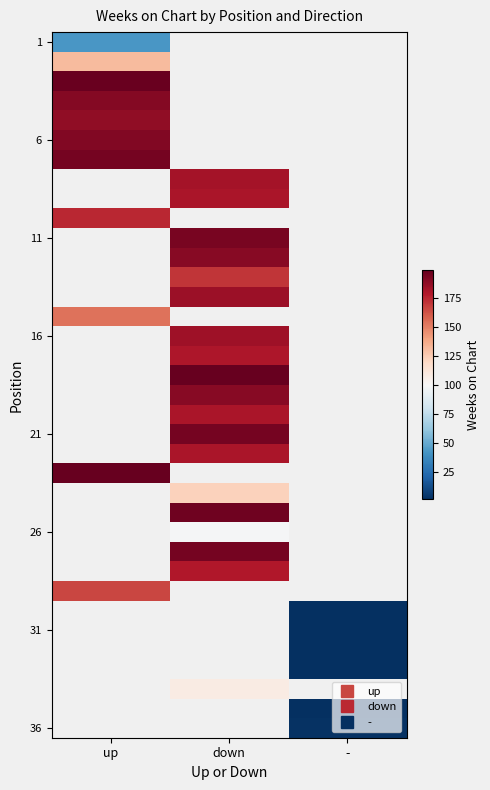

What is the smallest value displayed?

1.0